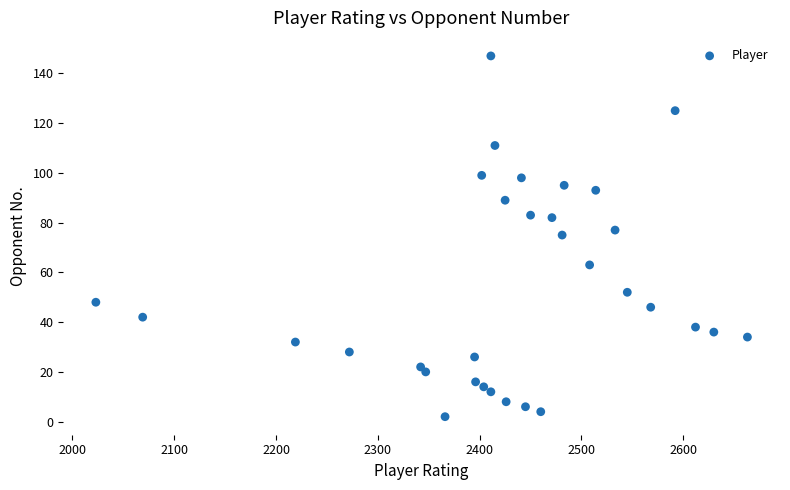

What is the range of Y values (max minus min)?

145